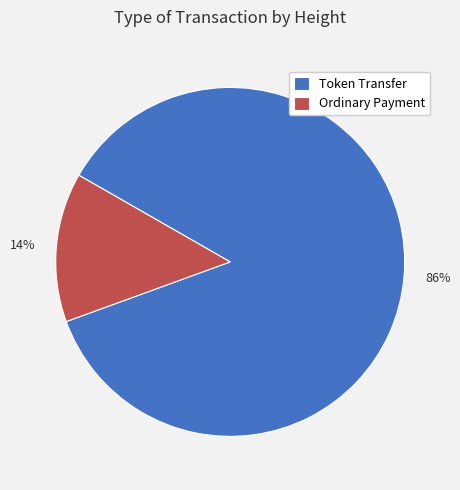

Count the number of slices in the pie.

2